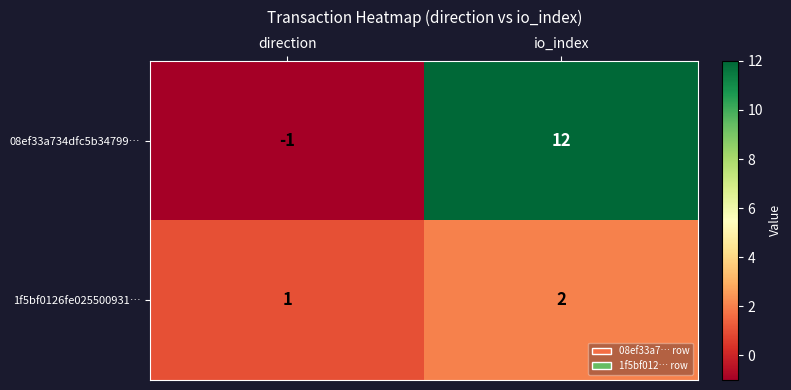

Read the 08ef33a734dfc5b34799… value at io_index, to the nearest 5.

10